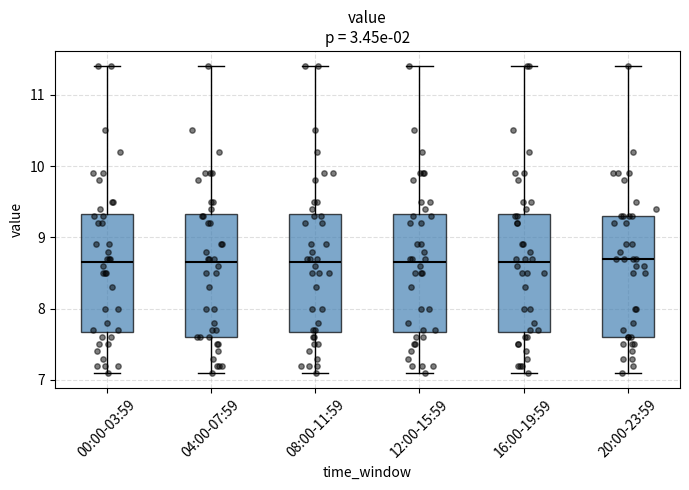

Reading left to right, transcribe this box plot: for each box, give where its median line is, the range the box spans, and where its two whiskers end, as read against the y-axis. The values are not printed on the chart, so give them approximately, as read against the axis.

00:00-03:59: median 8.7, box 7.7 to 9.3, whiskers 7.1 to 11.4
04:00-07:59: median 8.7, box 7.6 to 9.3, whiskers 7.1 to 11.4
08:00-11:59: median 8.7, box 7.7 to 9.3, whiskers 7.1 to 11.4
12:00-15:59: median 8.7, box 7.7 to 9.3, whiskers 7.1 to 11.4
16:00-19:59: median 8.7, box 7.7 to 9.3, whiskers 7.1 to 11.4
20:00-23:59: median 8.7, box 7.6 to 9.3, whiskers 7.1 to 11.4